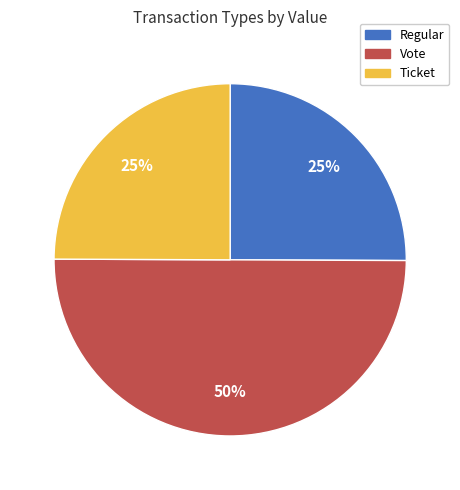

Is Ticket the majority of the pie?

No